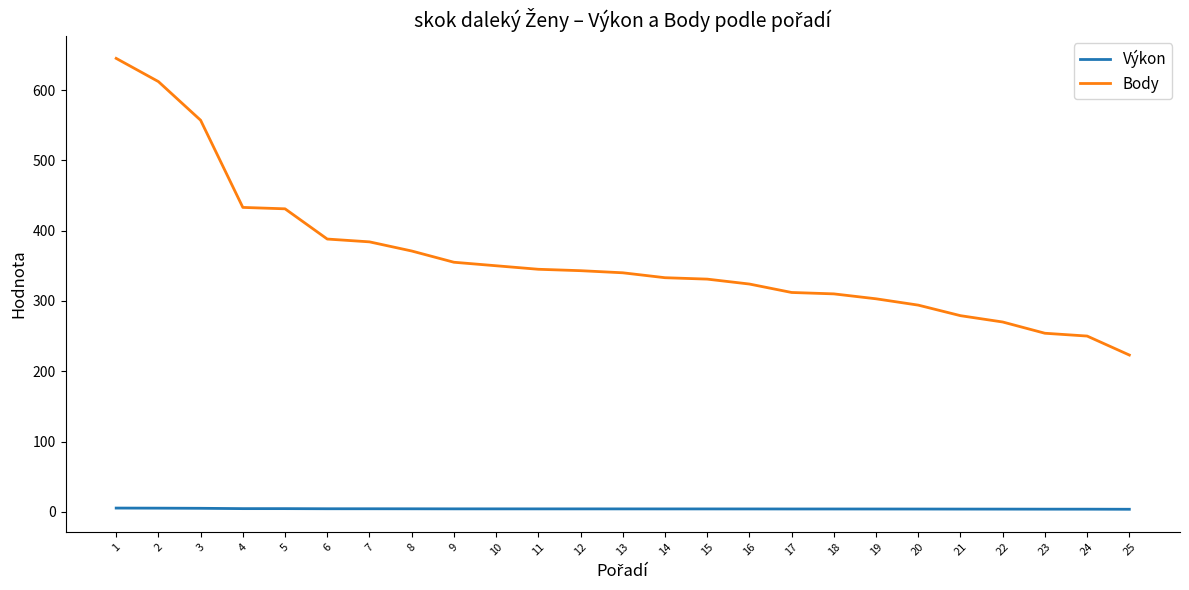

What is the minimum value for Výkon?

3.6